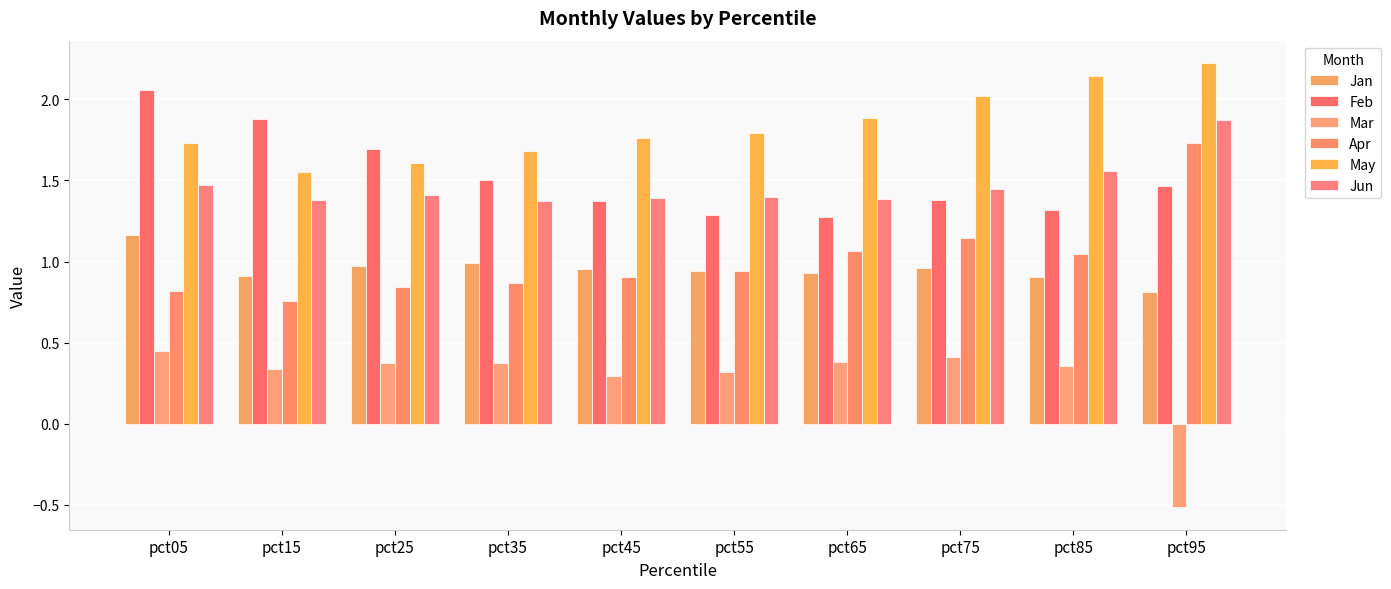

What is the spread (max minus min) of values at pct65?

1.5